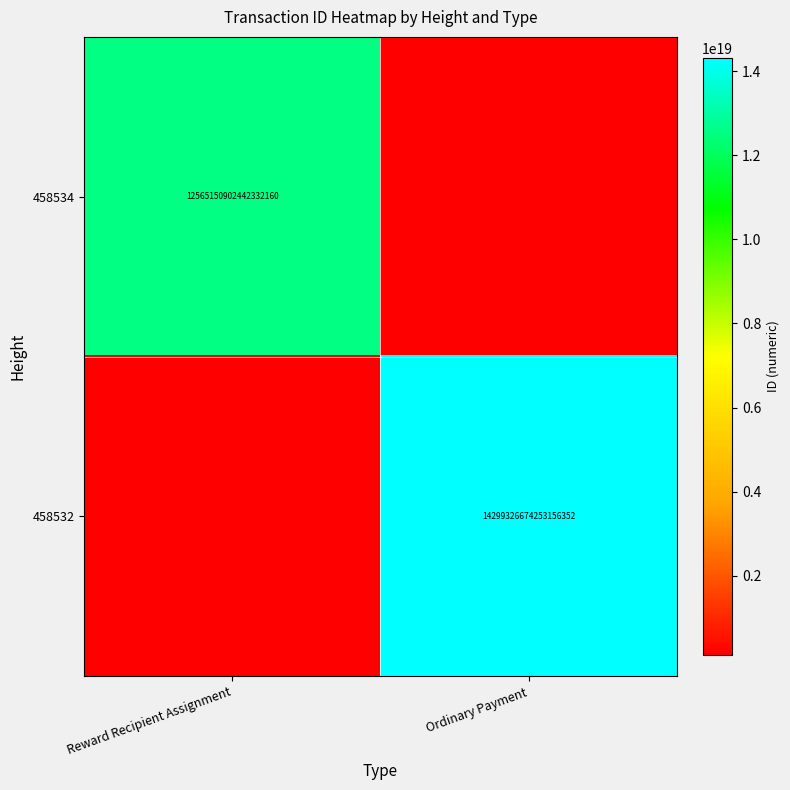

The value of 458534 at Reward Recipient Assignment is 6805552265071722496. True or false?

False